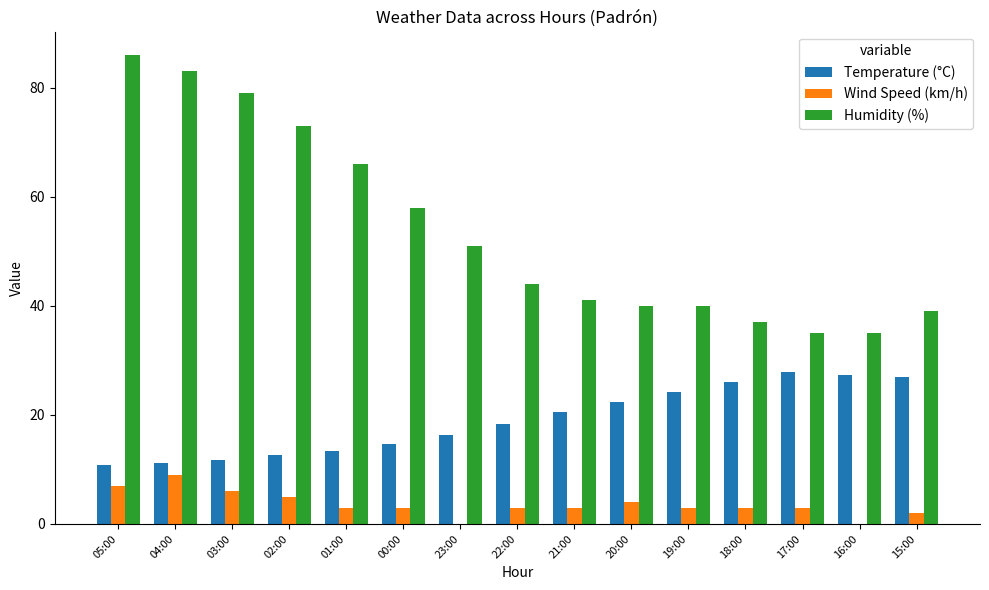

True or false: Temperature (°C) has a value of 10.8 at 05:00.

True